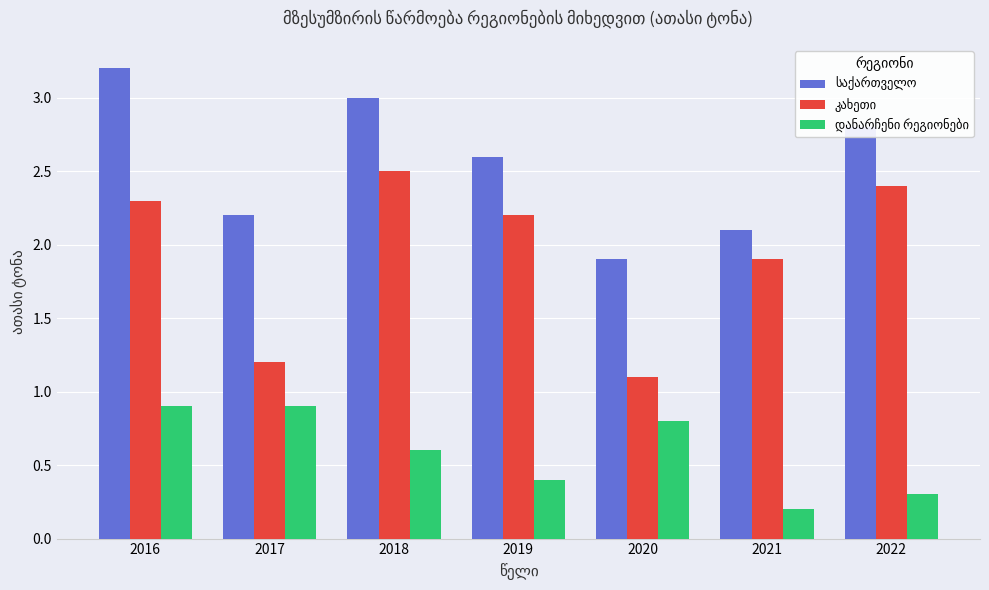

What is the difference between the highest and lowest values at 2017?

1.3